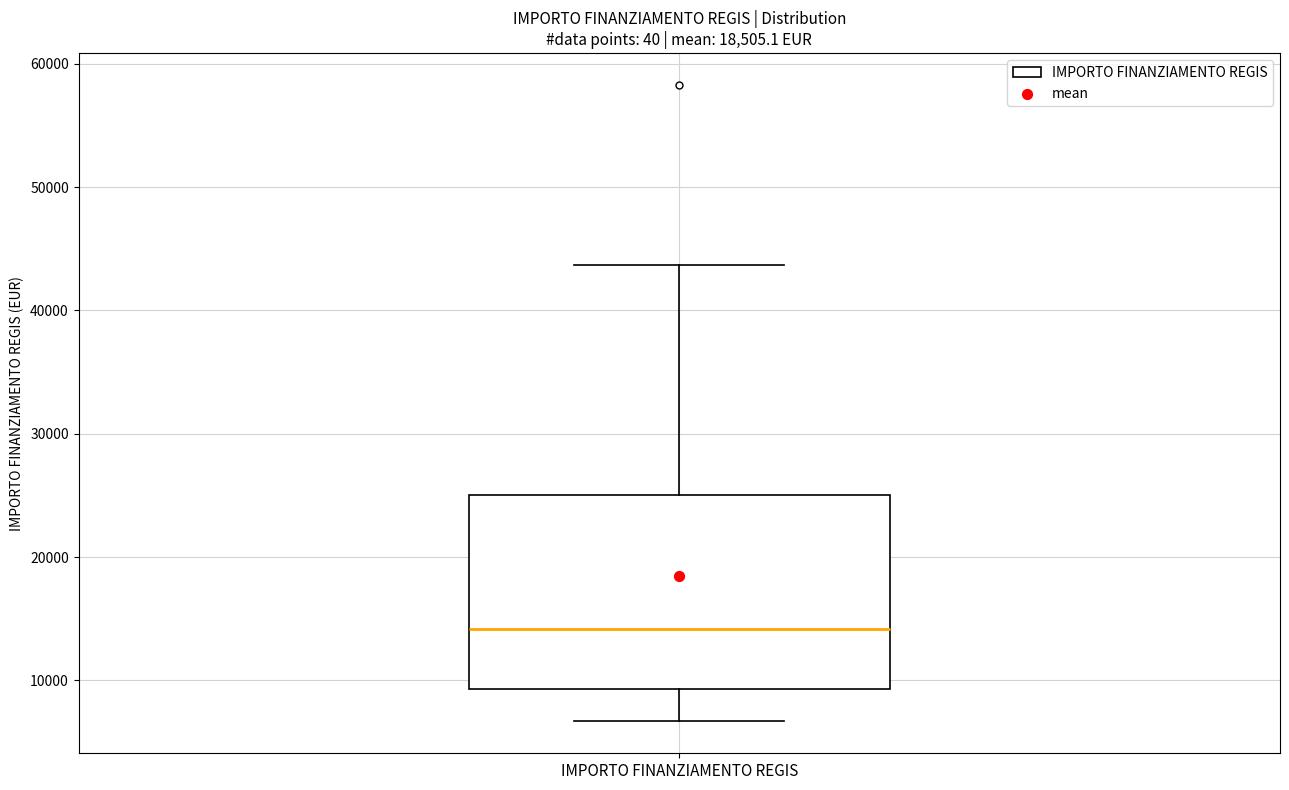

Where does the median line of the box for IMPORTO FINANZIAMENTO REGIS sit on the y-axis? The values are not printed on the chart, so give them approximately, as read against the axis.

14000